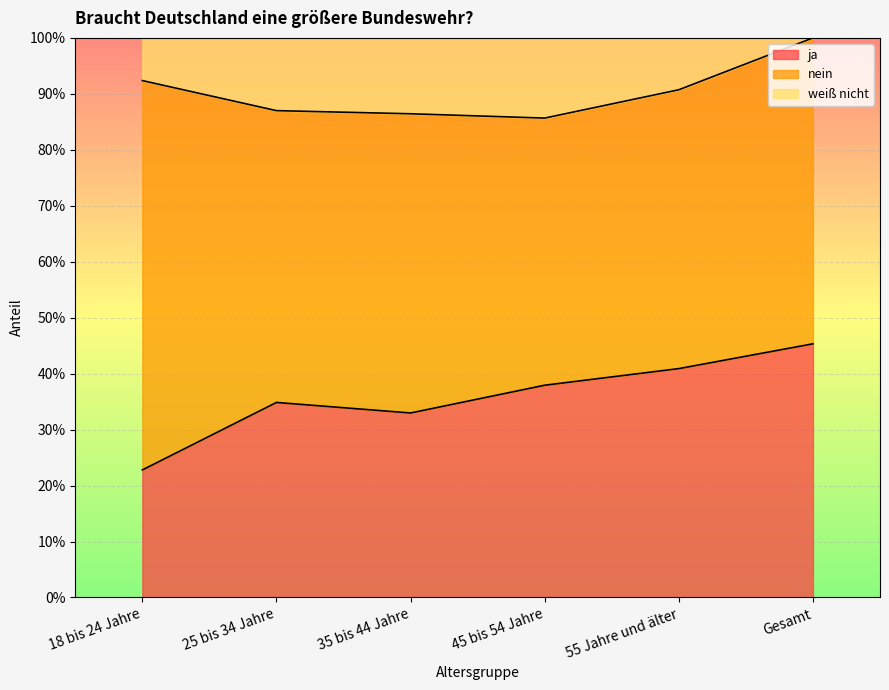

True or false: ja has a value of 0.2 at 25 bis 34 Jahre.

False